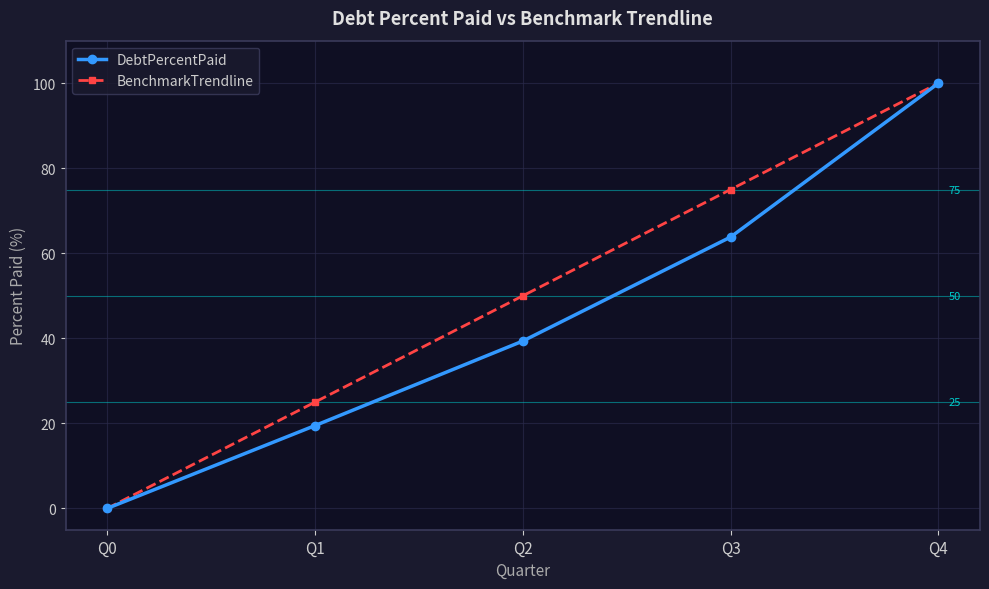

What is the value of the DebtPercentPaid point at the 5th from the left?

100.0